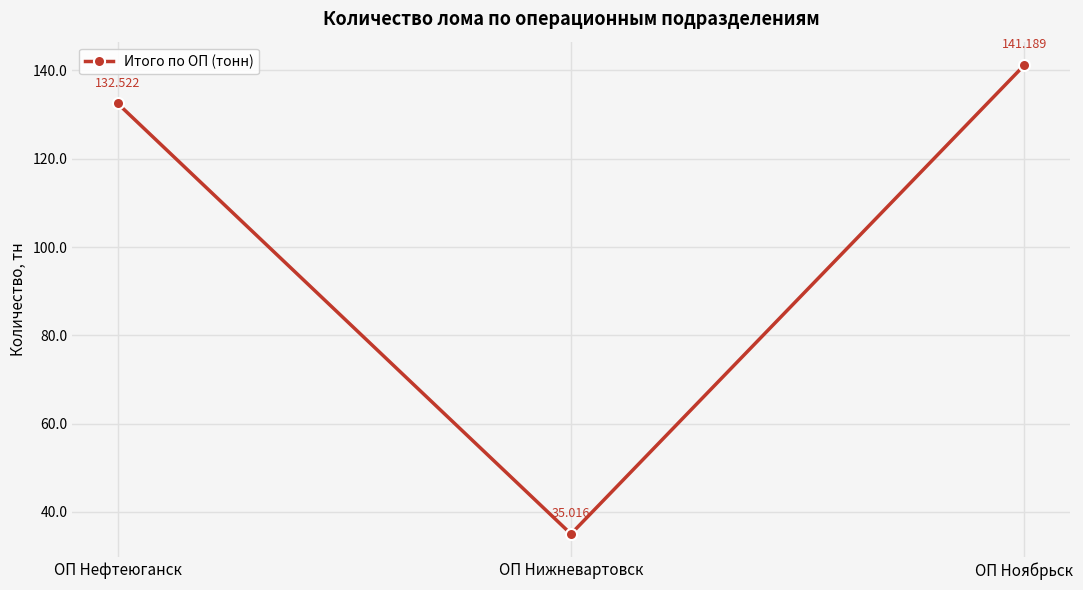

Does the chart display data point markers on the line(s)?

Yes